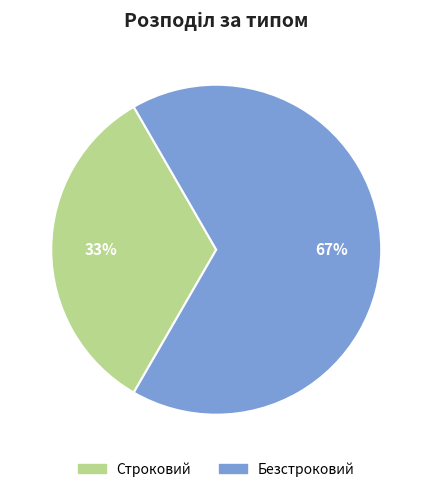

Does any single category account for the majority?

Yes